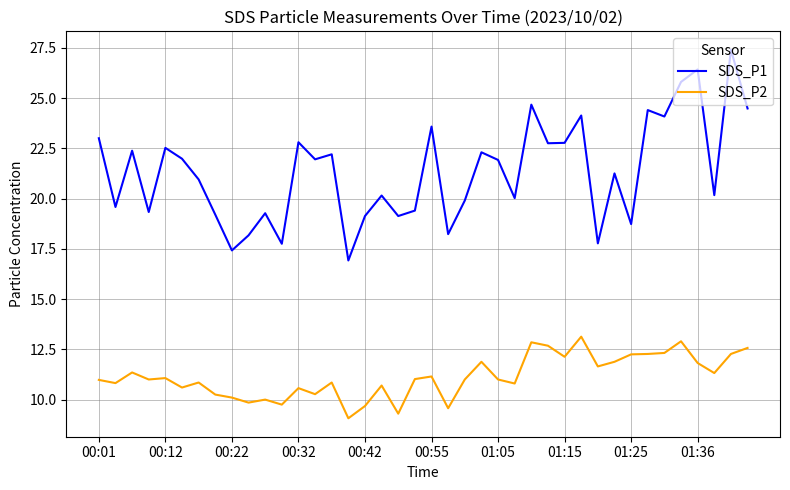

Which series has the largest total across all categories?

SDS_P1